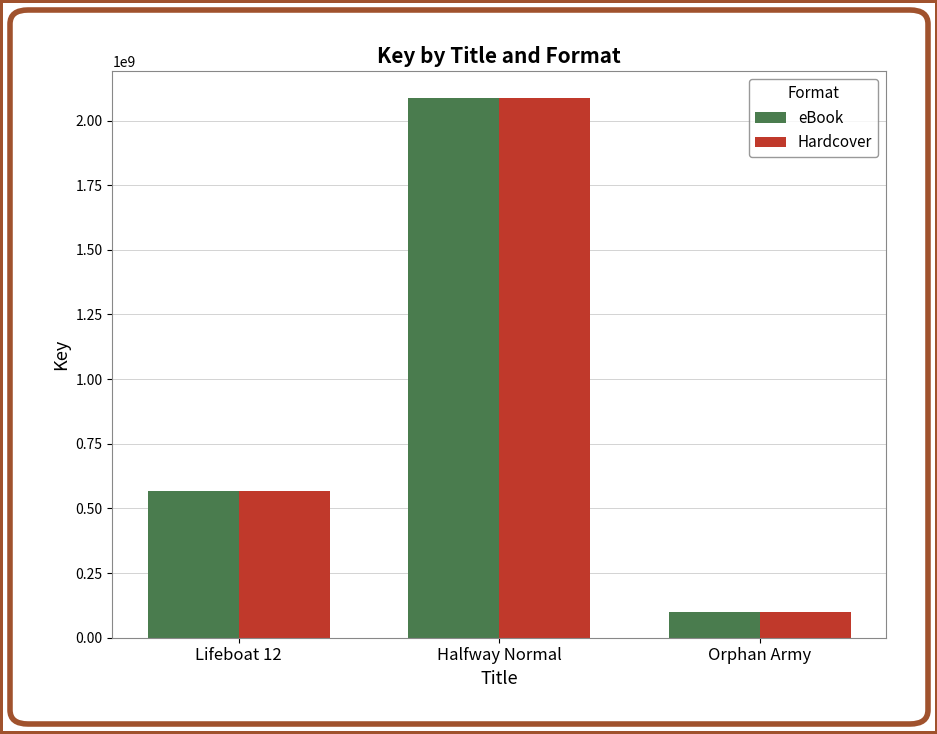

Is it true that Hardcover equals 220231101 at Lifeboat 12?

False